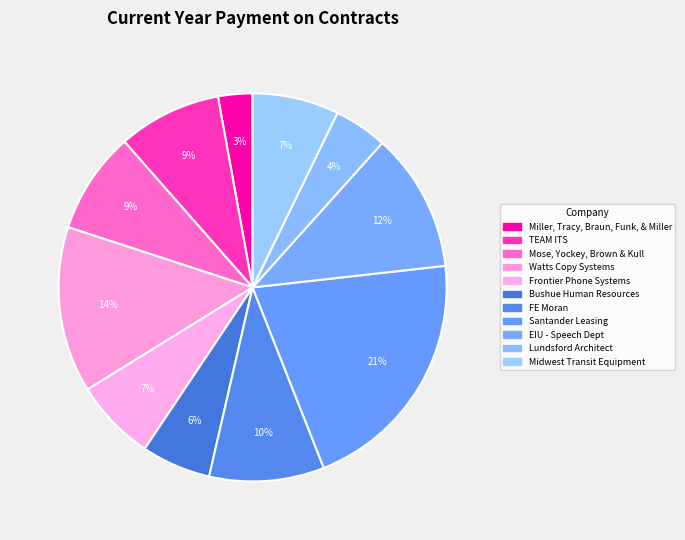

The FE Moran slice represents 10% of the pie. True or false?

True